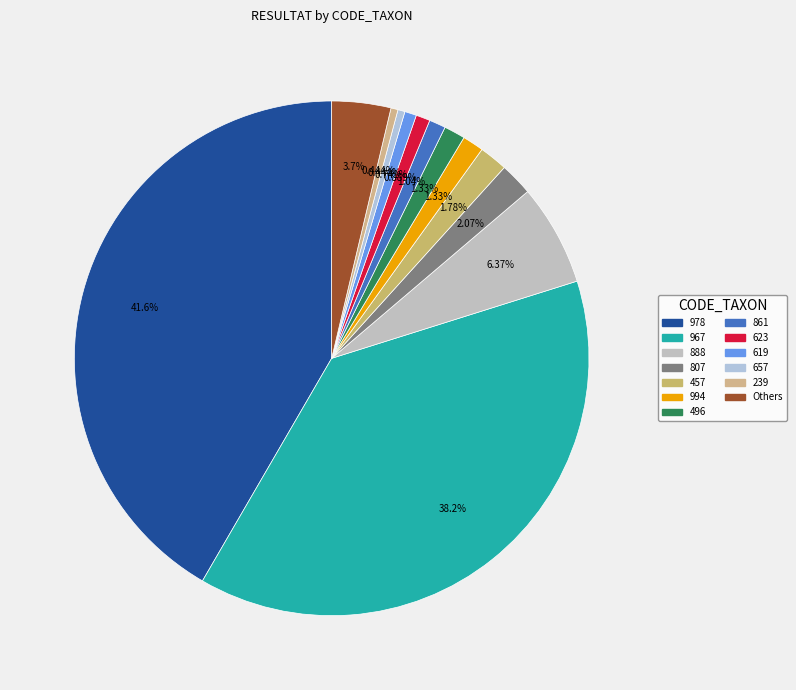

Which category has the biggest portion of the pie?

978